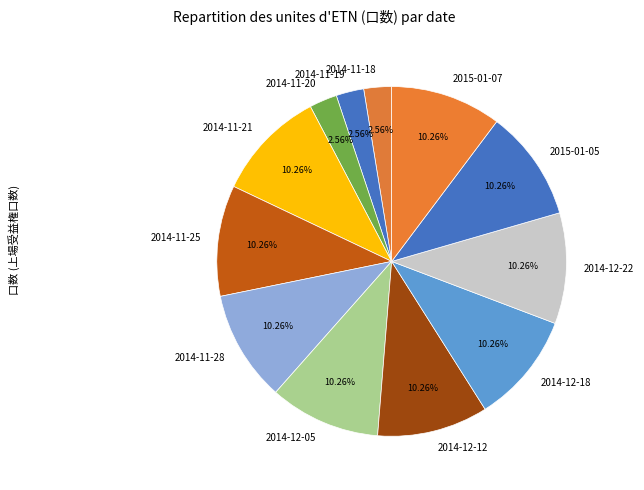

Approximately how many times larger is the value at 2014-11-28 compared to 2014-12-18?

1.0